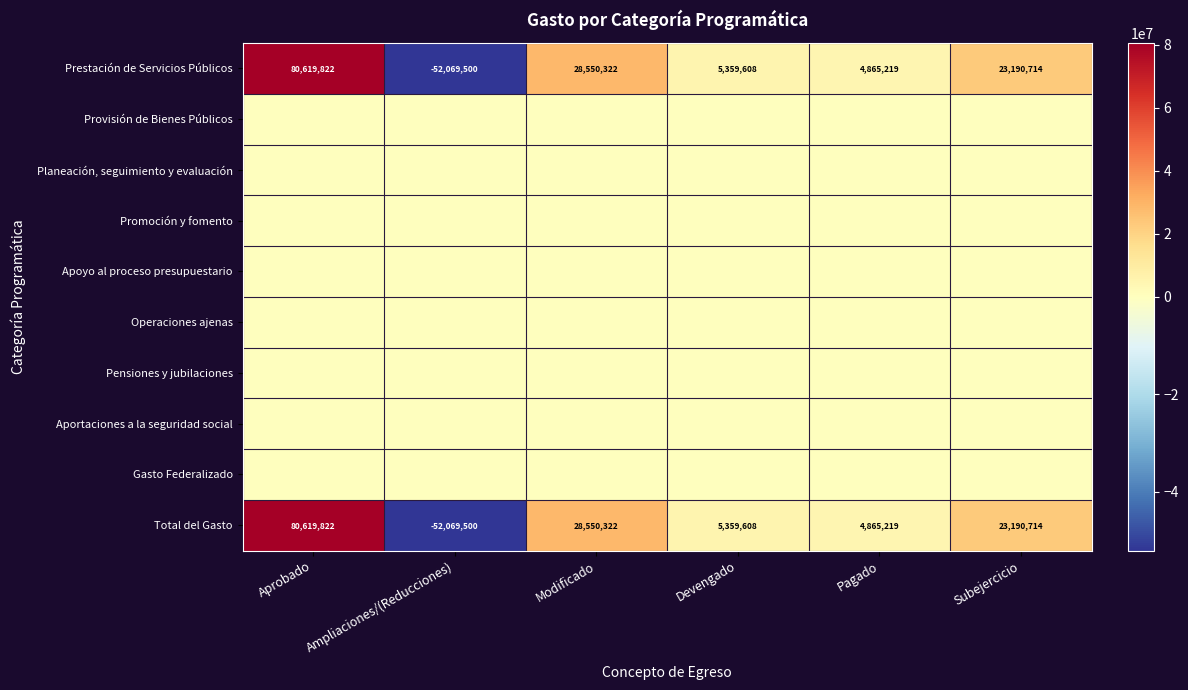

What is the lowest value of the Total del Gasto series?

-52069500